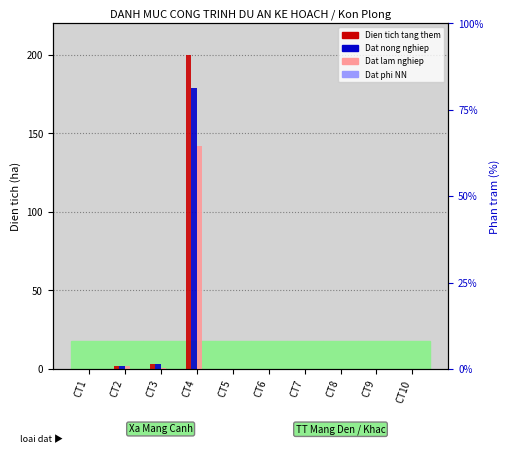

How many categories are shown in the chart?

10